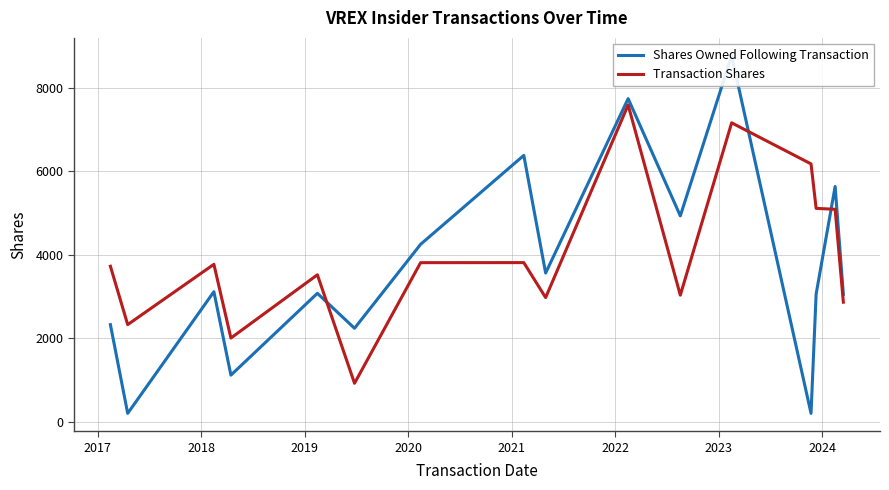

True or false: Transaction Shares and Shares Owned Following Transaction cross at least once.

True